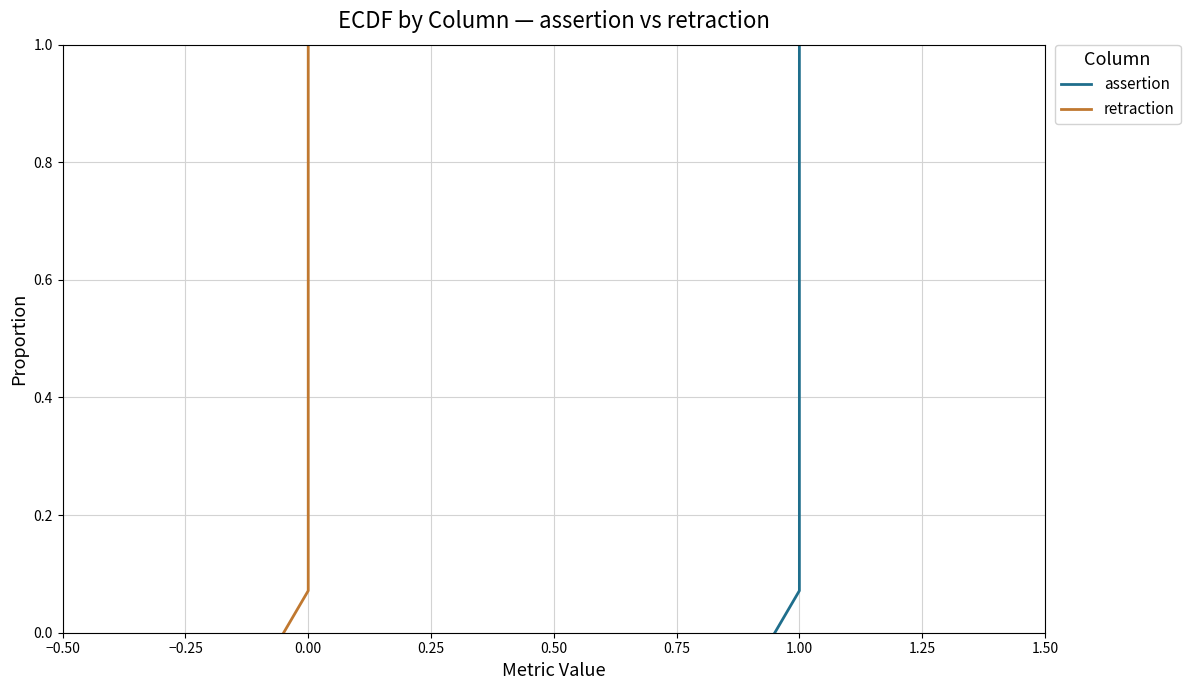

Count the number of data series in this chart.

2